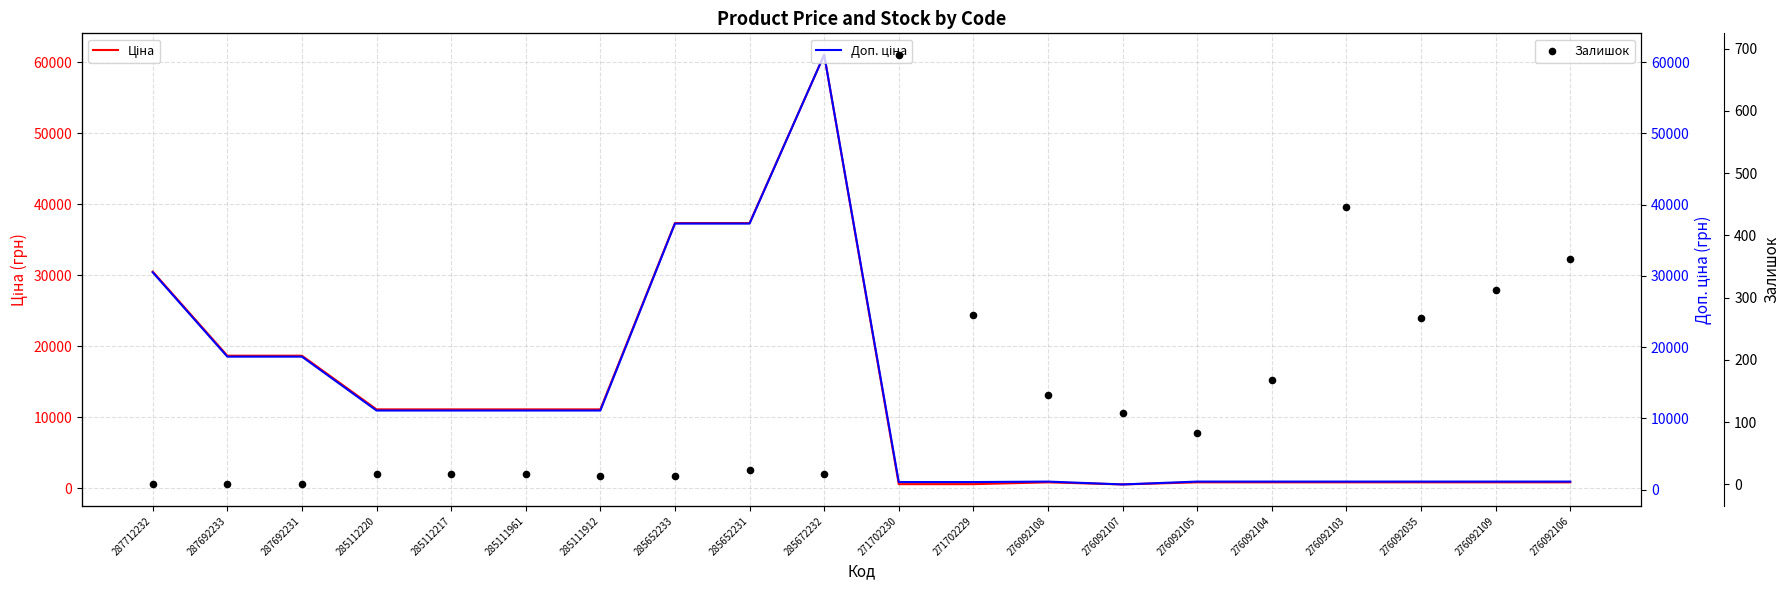

Which series contains the lowest Y value?

Залишок